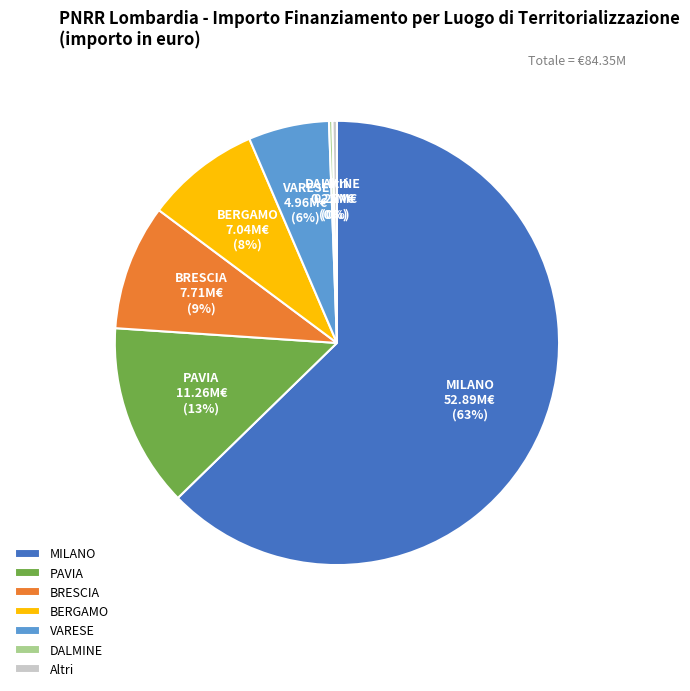

Do BRESCIA and BERGAMO together represent more than half of the pie?

No